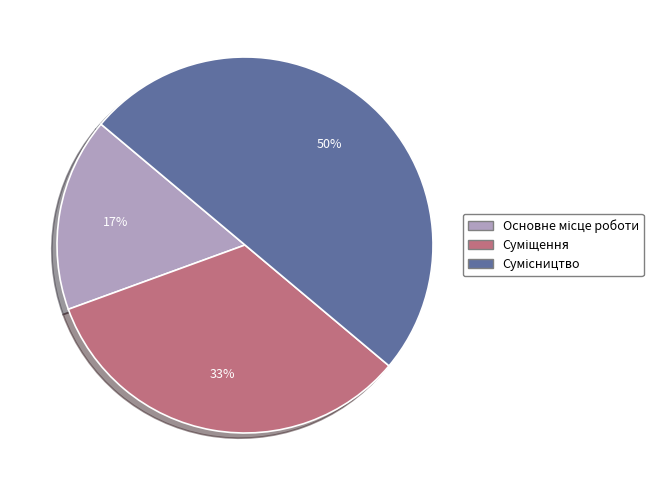

To the nearest percent, what is the average slice percentage?

33%